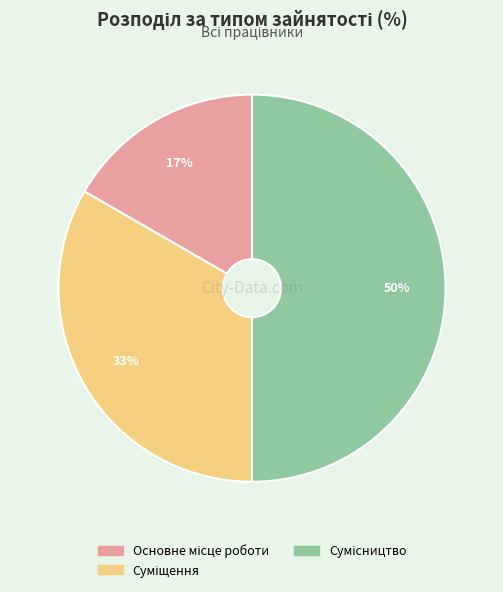

To the nearest percent, what is the average slice percentage?

33%